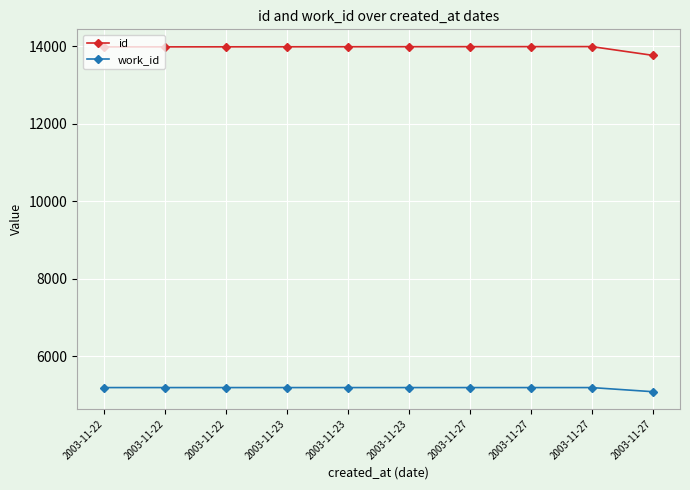

True or false: id and work_id intersect in this chart.

False